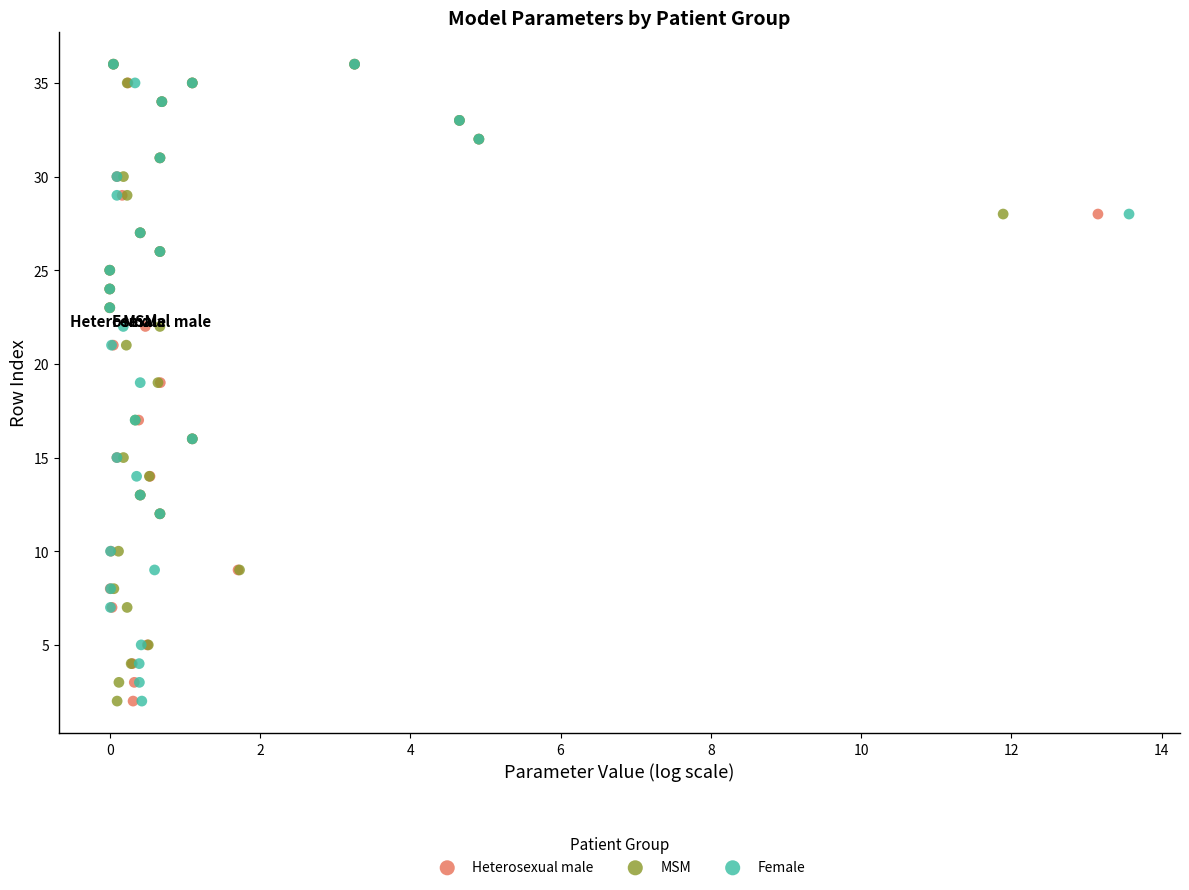

What are all the series names shown in the legend?

Heterosexual male, MSM, Female